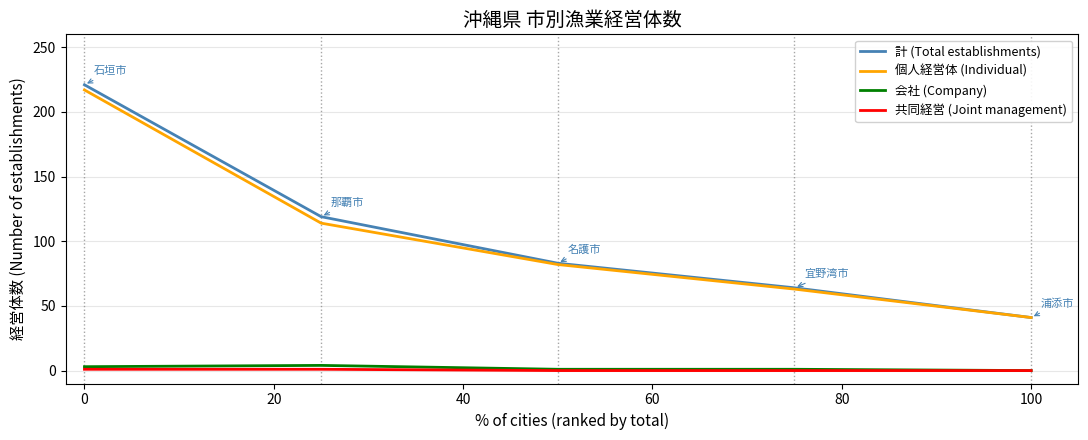

True or false: 会社 (Company) and 計 (Total establishments) cross at least once.

False